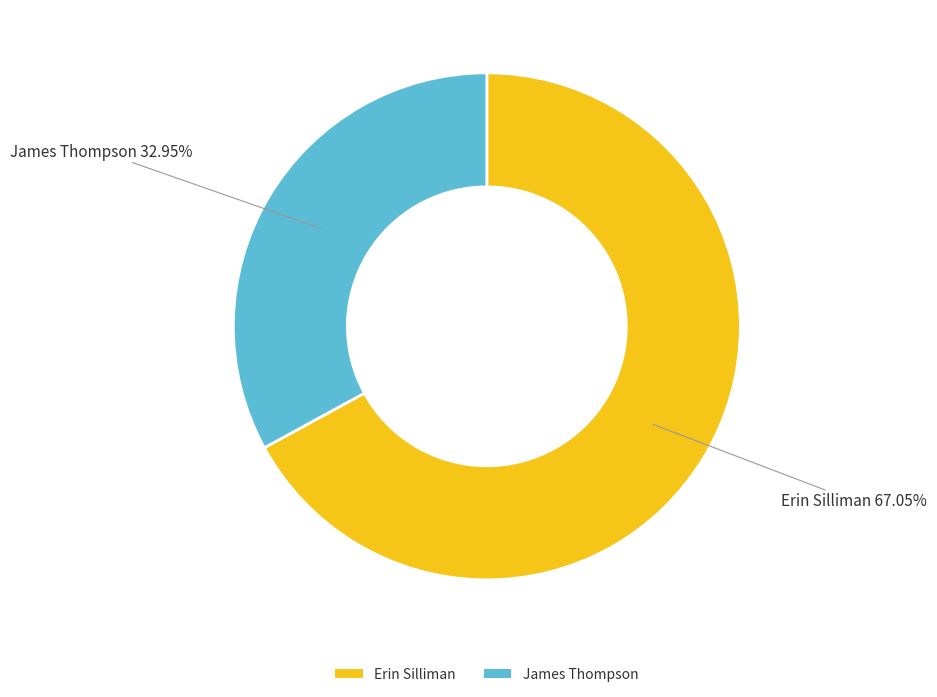

Rank the categories by value from highest to lowest.

Erin Silliman, James Thompson